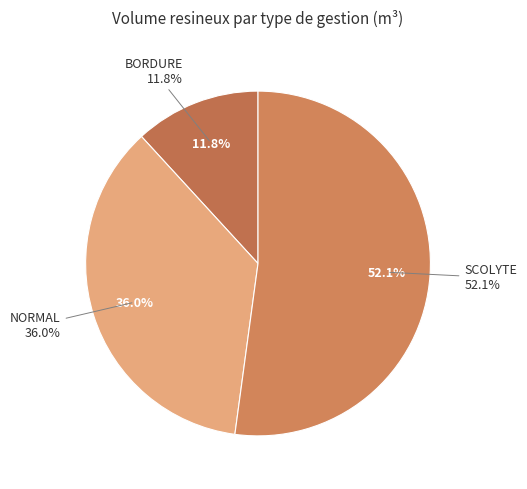

Is it true that 150/180 SCOLYTE is 8% of the pie?

False